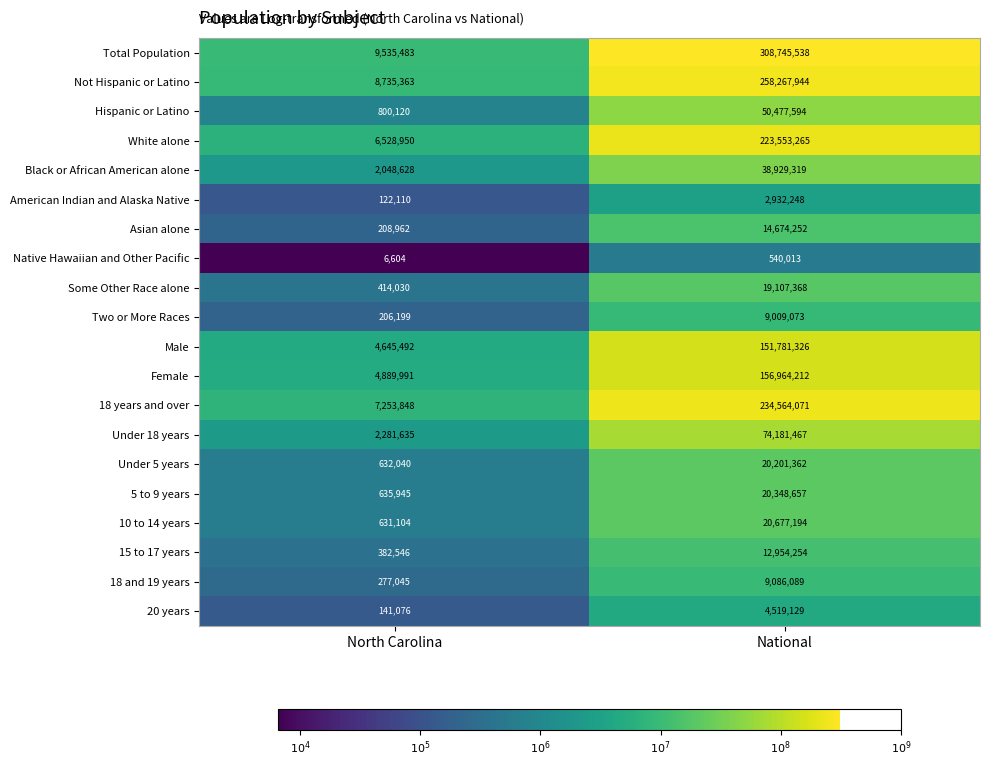

At which label is Not Hispanic or Latino closest to 133501653?

North Carolina